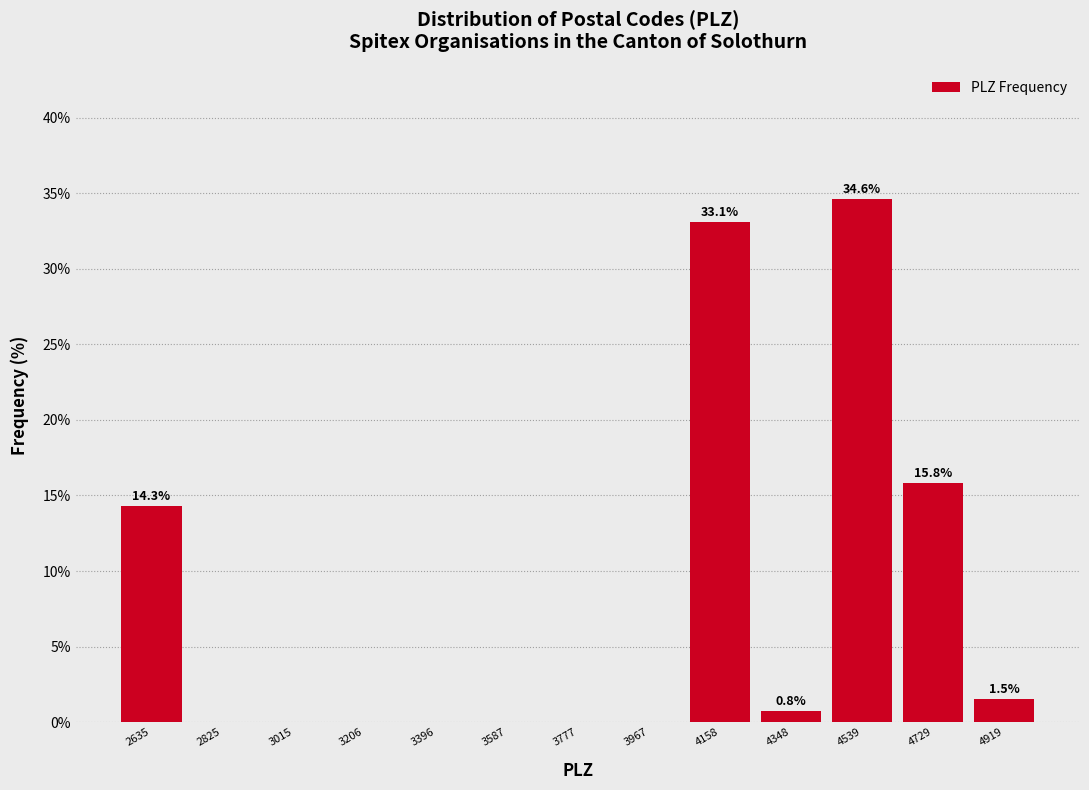

Which range on the x-axis has the tallest bar?

4440 to 4640